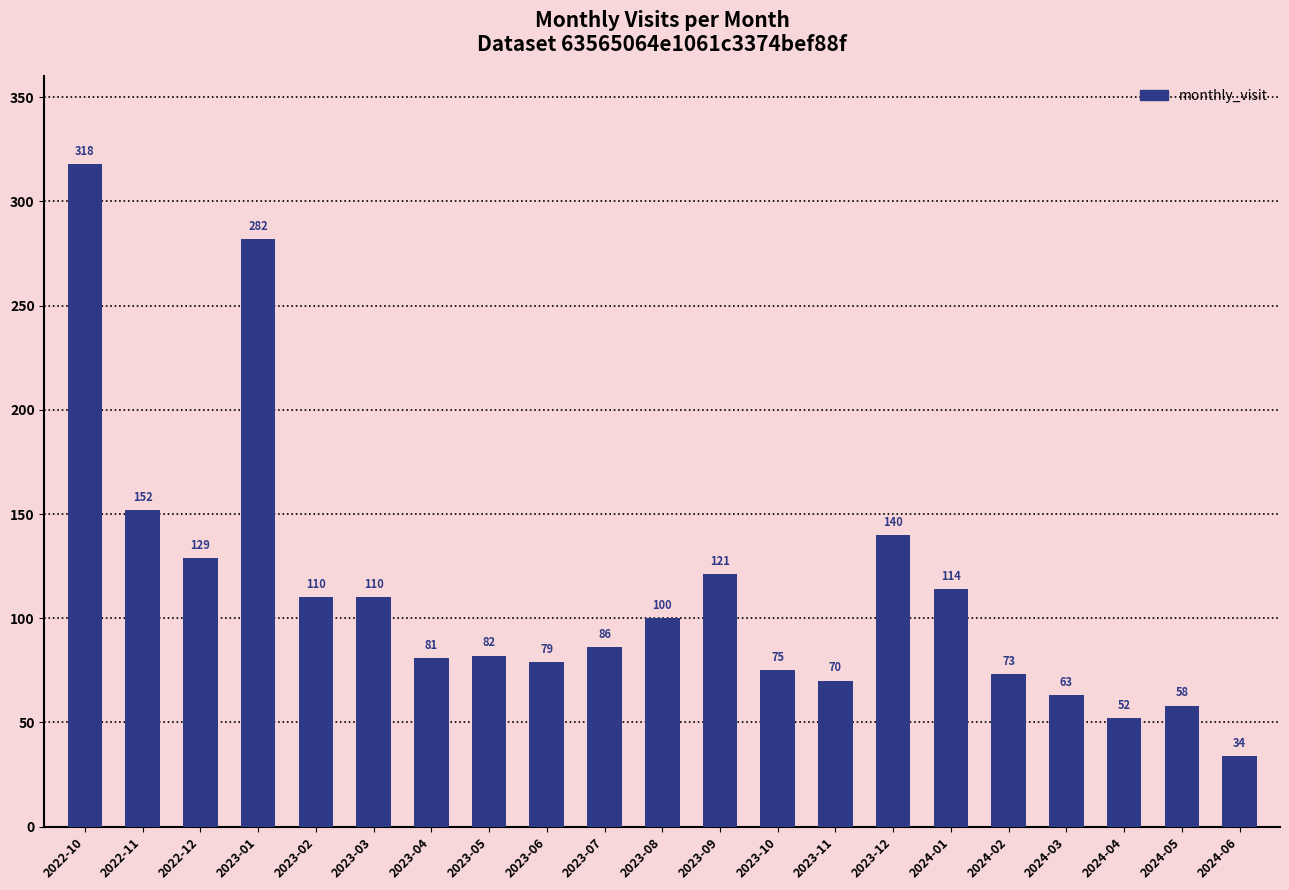

Where does the data first go above 86?

2022-10